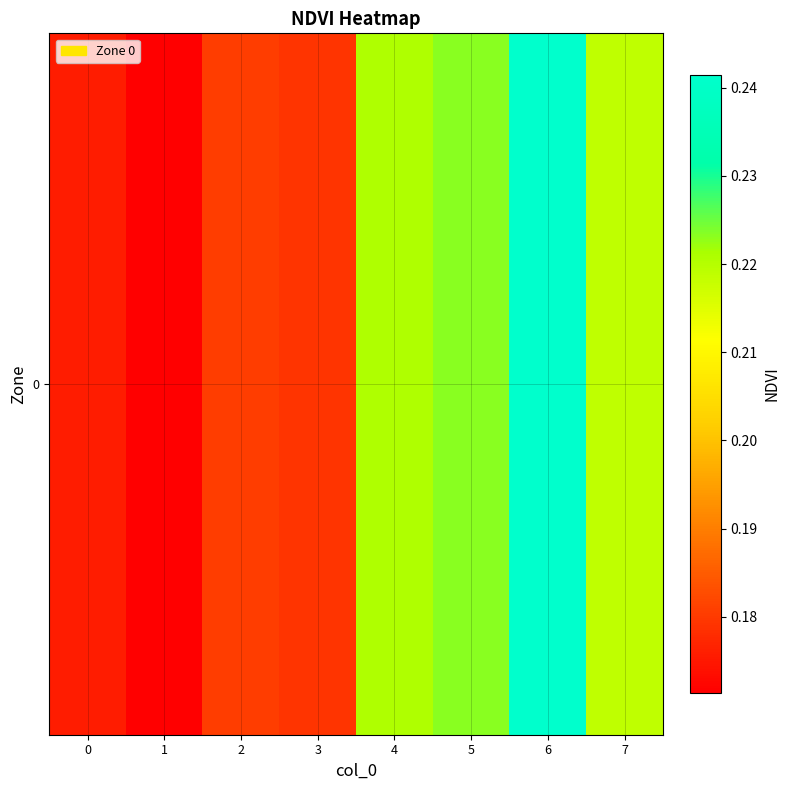

At which label is the value closest to 0?

1